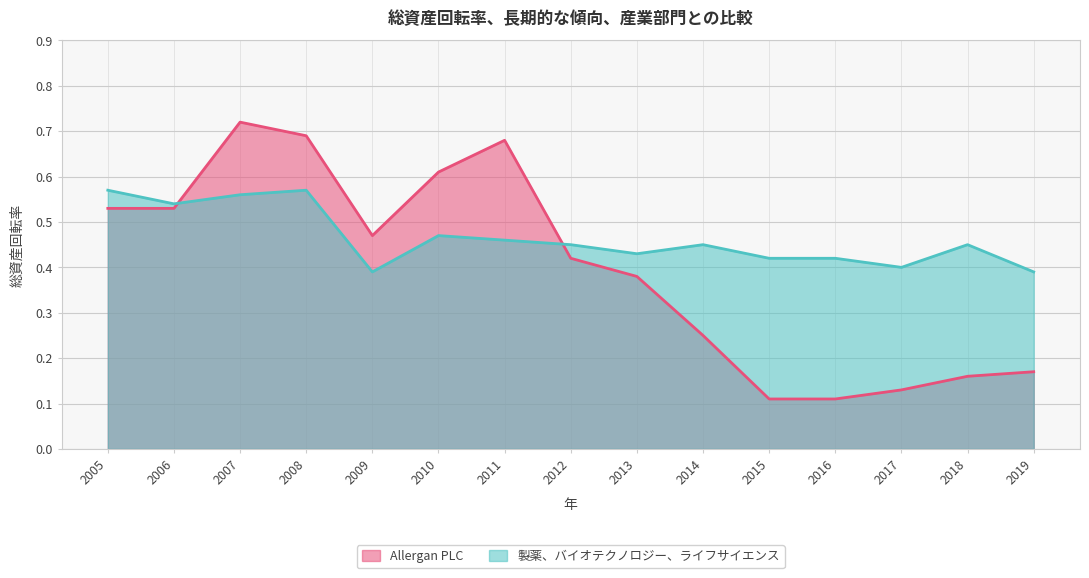

At 2009, list the series in order from smallest to largest.

製薬、バイオテクノロジー、ライフサイエンス, Allergan PLC